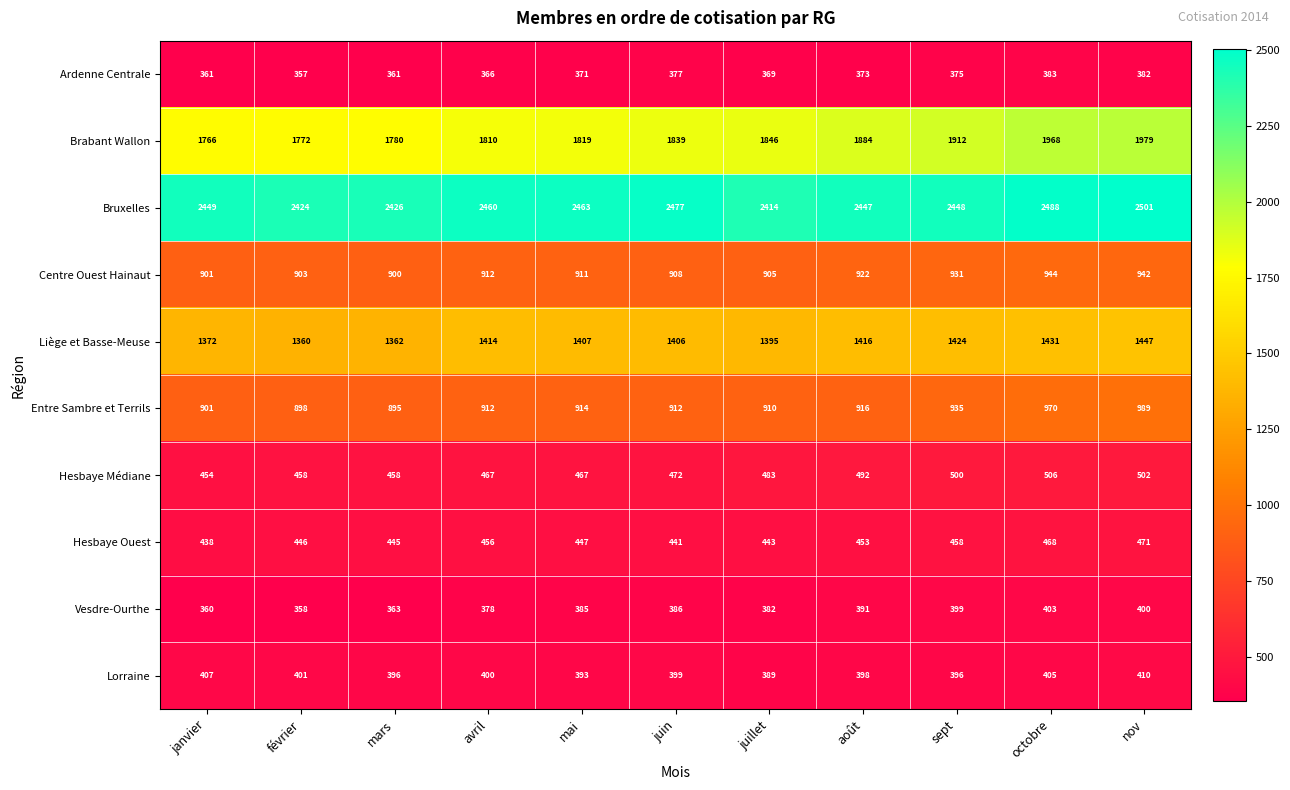

At which category does the chart reach its minimum across all series?

février